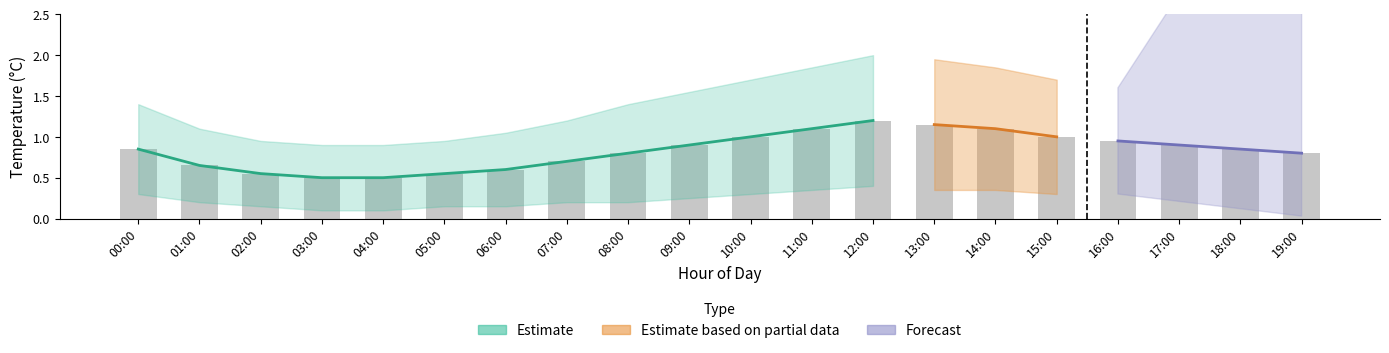

The value at 17:00 is 1.5. True or false?

False